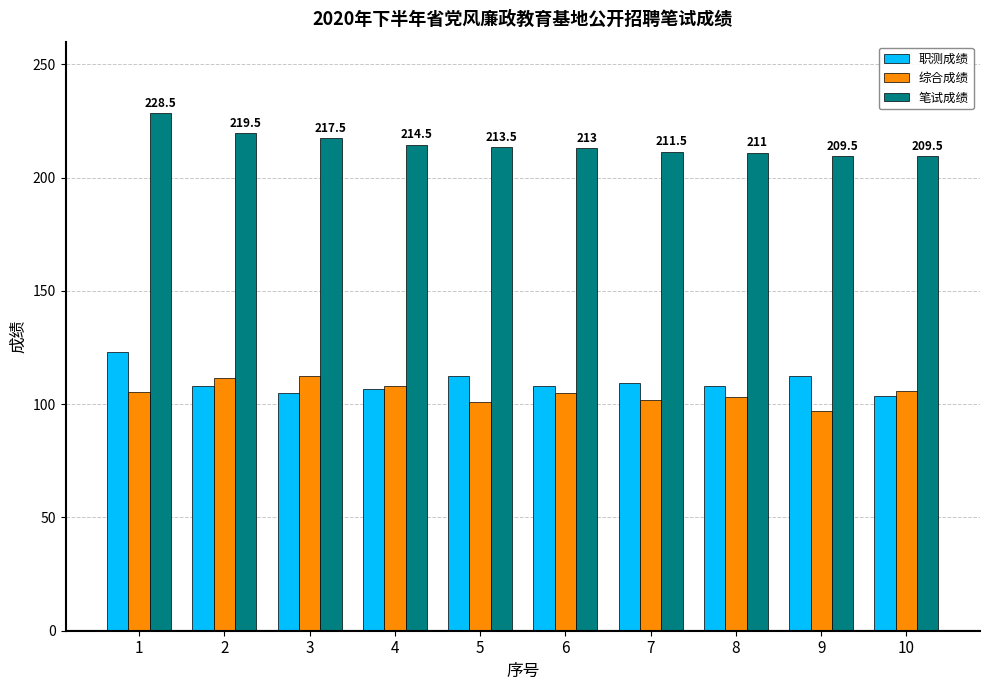

Are the bars grouped side by side (vs. stacked)?

Yes